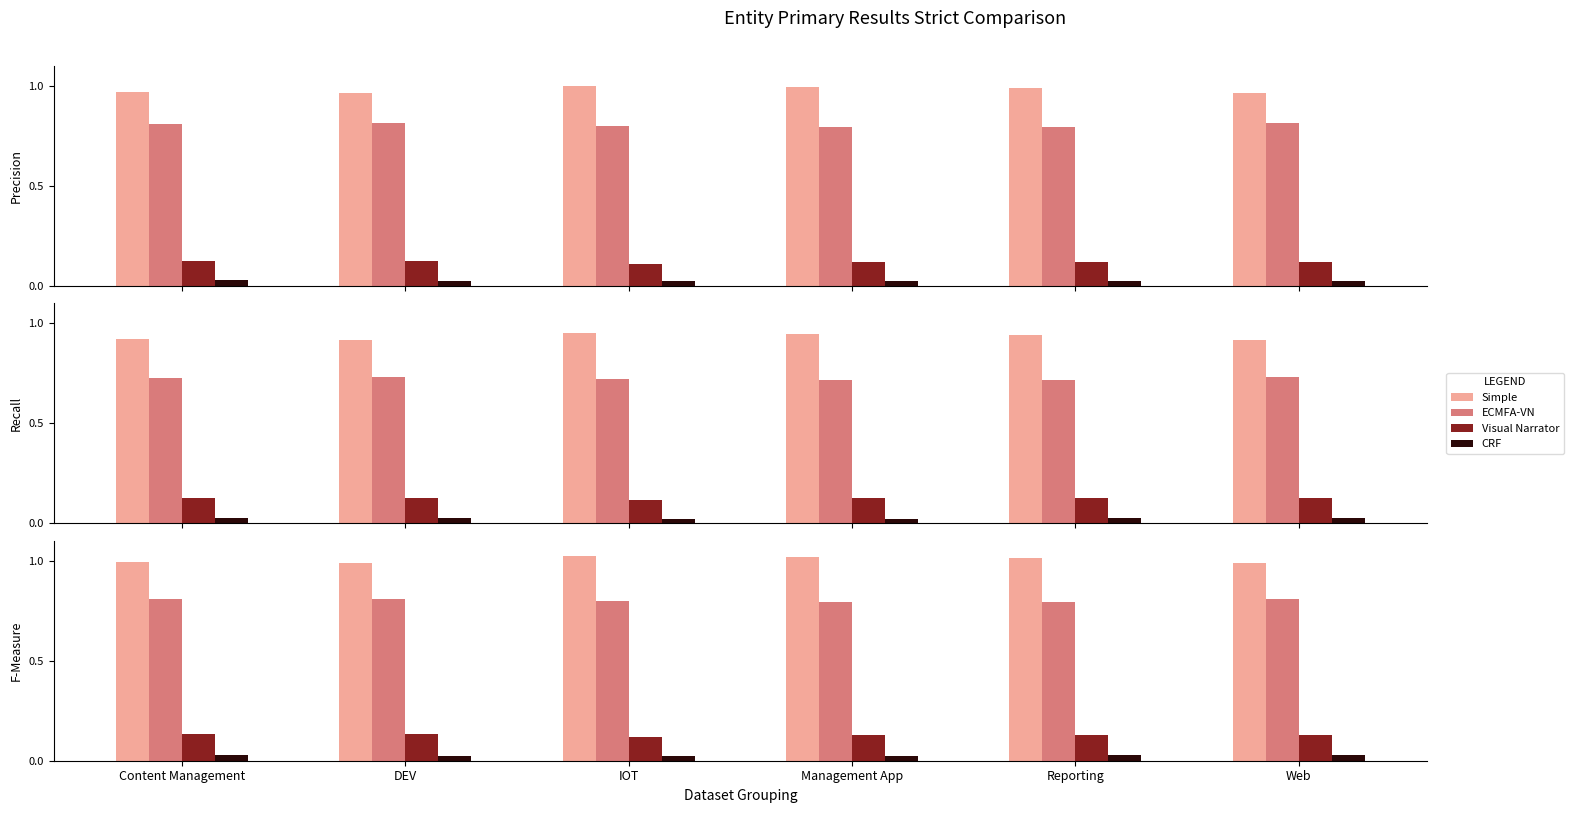

What is the total value across all series at IOT?

2.0